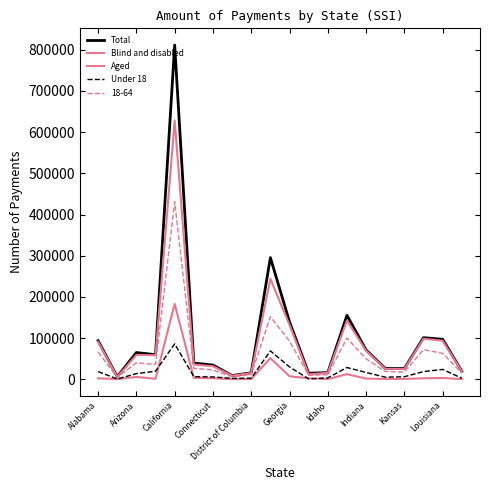

Is this an area chart (filled region under the line)?

No